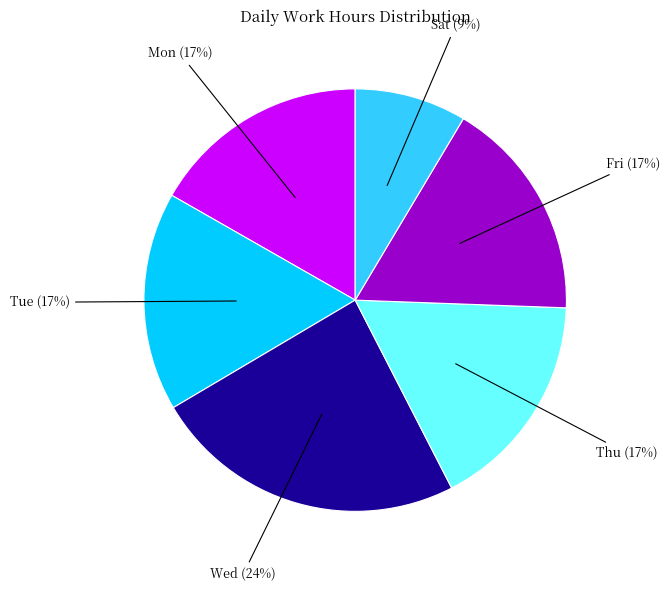

Is there a majority slice in this chart?

No